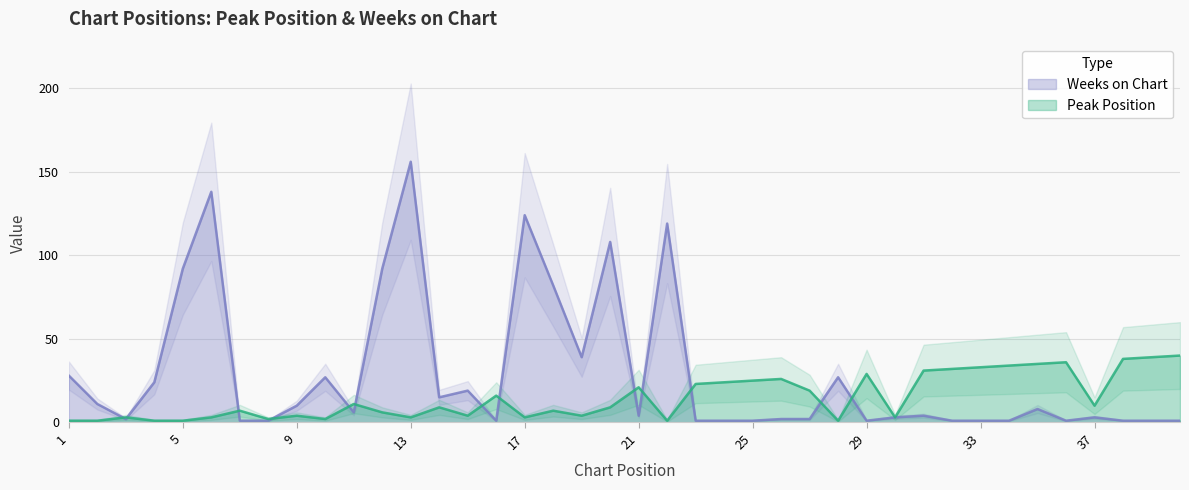

How many times do Peak Position and Weeks on Chart cross each other?

13